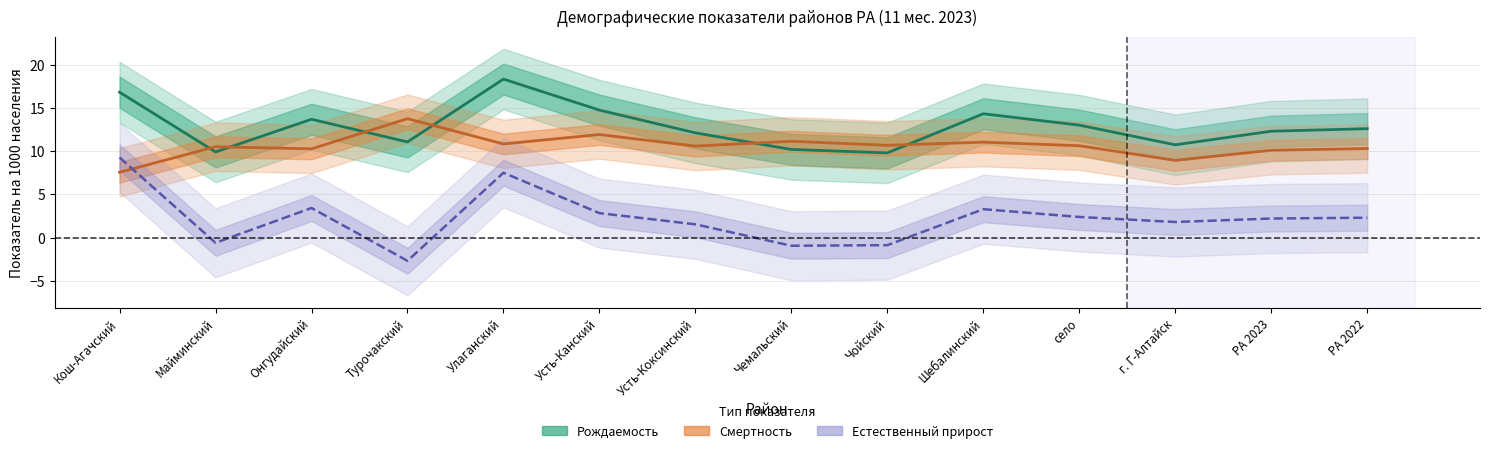

List the series in order of their overall mean, highest first.

Рождаемость на тыс. нас., Смертность на тыс. нас., Естественный прирост